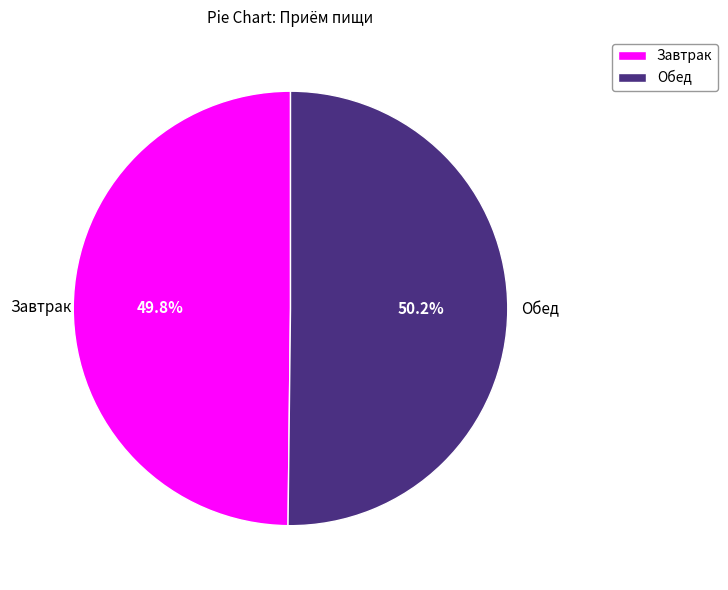

Count the number of slices in the pie.

2